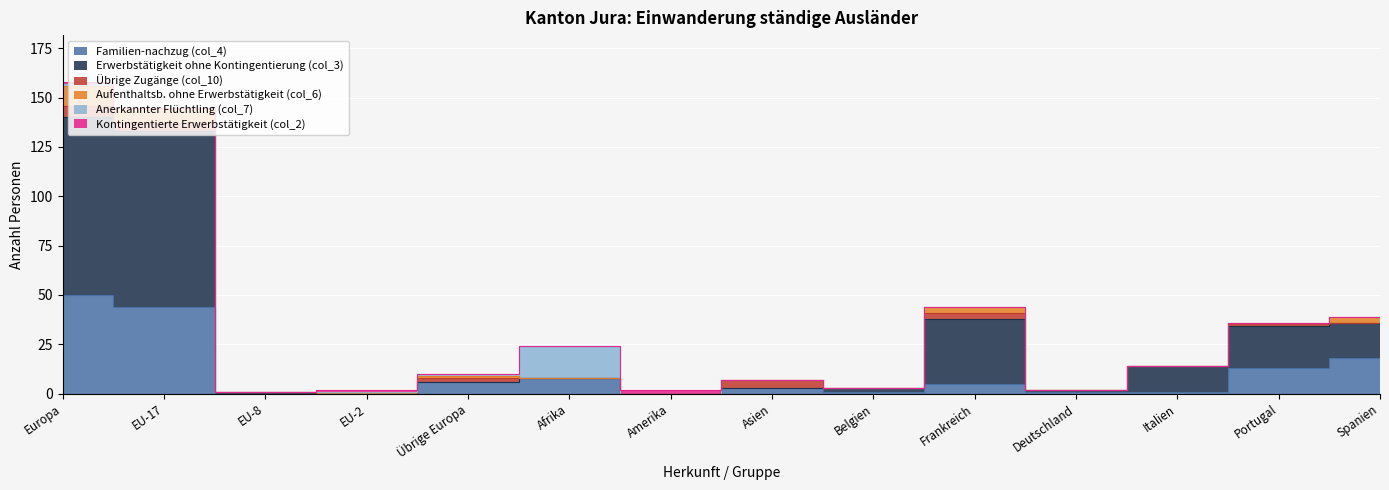

True or false: Erwerbstätigkeit ohne Kontingentierung (col_3) has a value of 1 at EU-8.

True